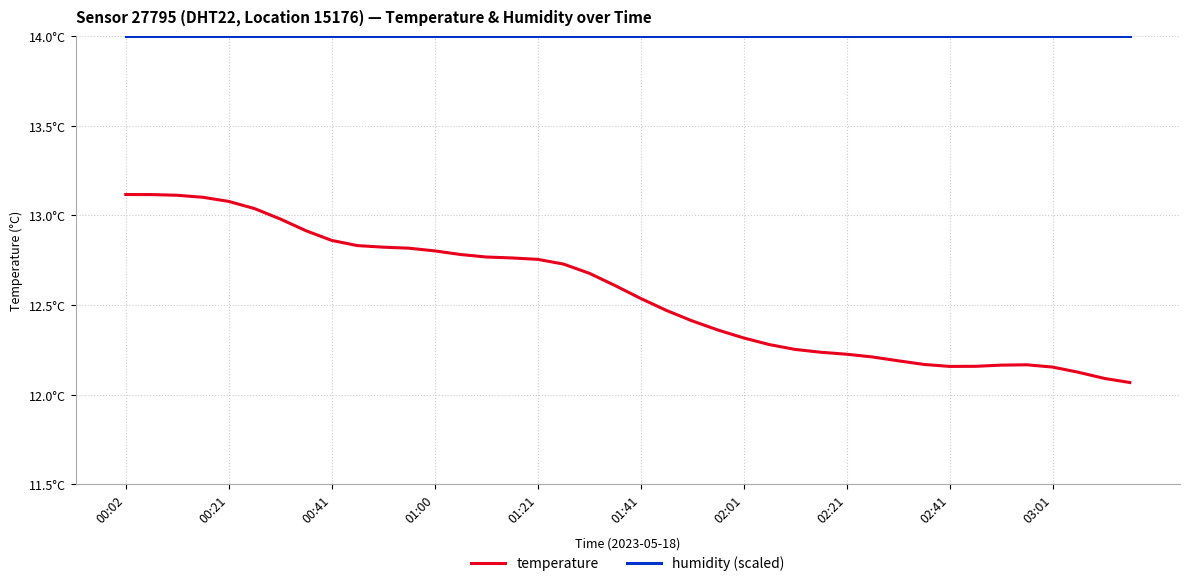

What are all the series names shown in the legend?

temperature, humidity (scaled)